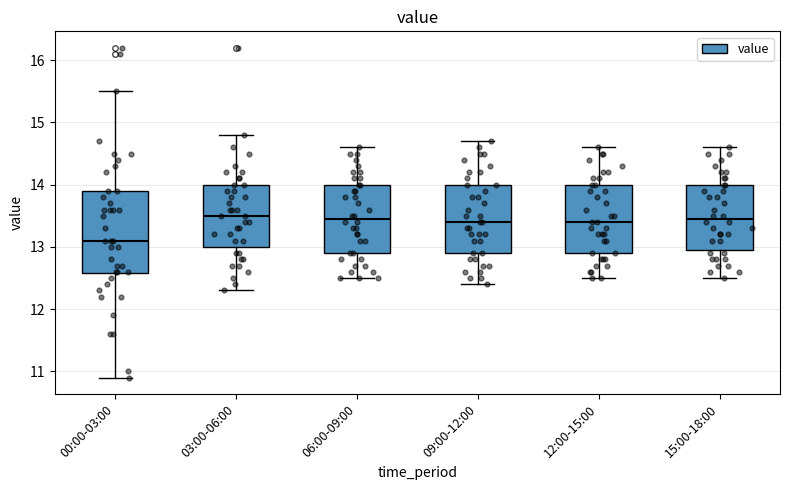

Where is the lower edge of the box for 15:00-18:00 on the y-axis? The values are not printed on the chart, so give them approximately, as read against the axis.

13.0